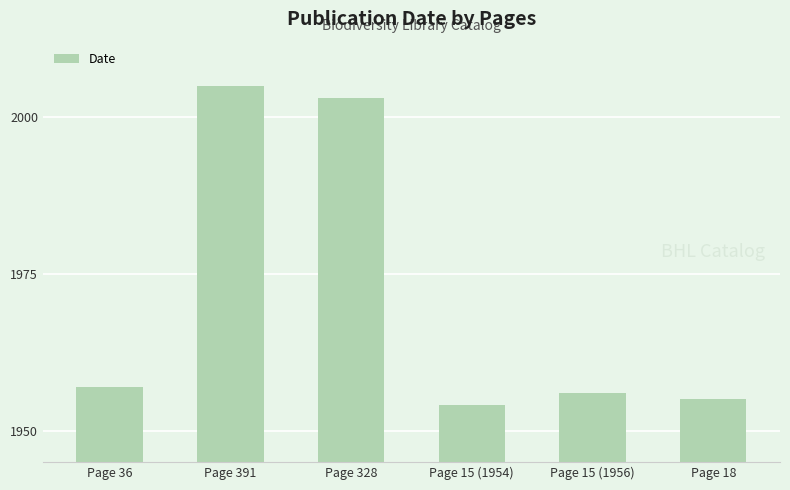

At which label is the value closest to 1979?

Page 36